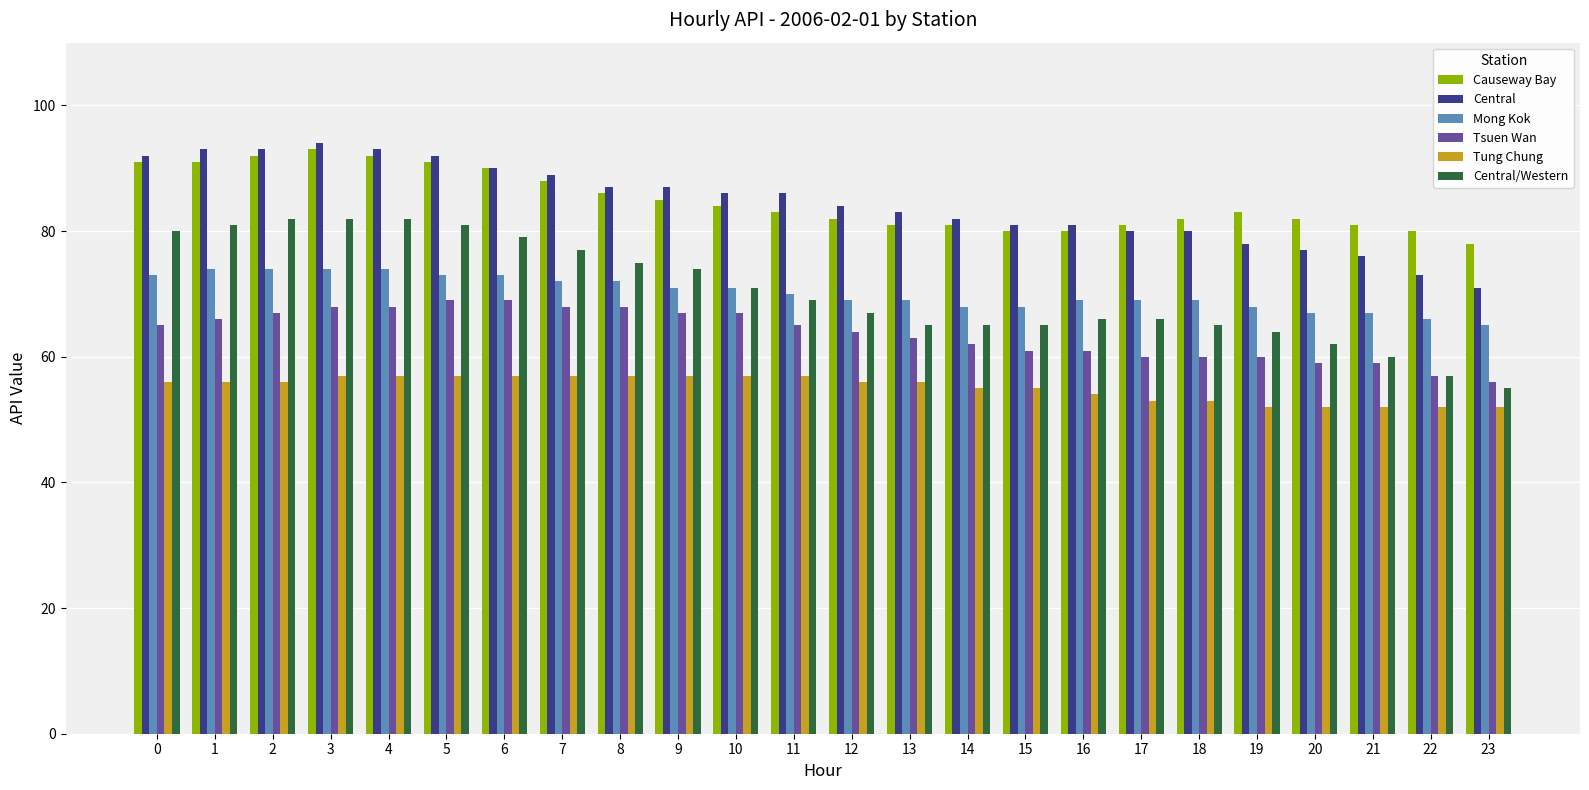

What is the maximum value for Causeway Bay?

93